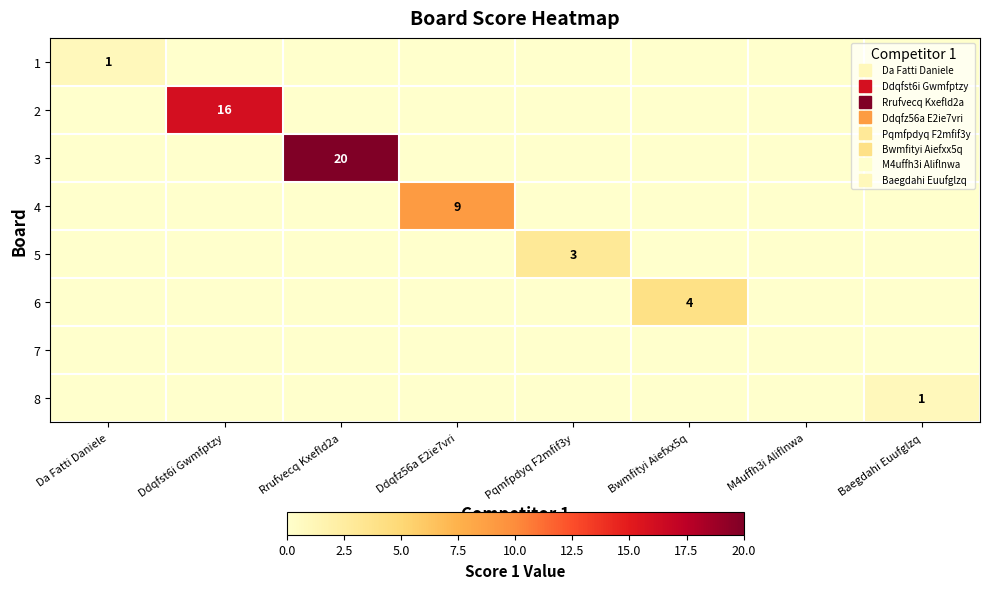

How many values in the 5 series exceed 0?

1